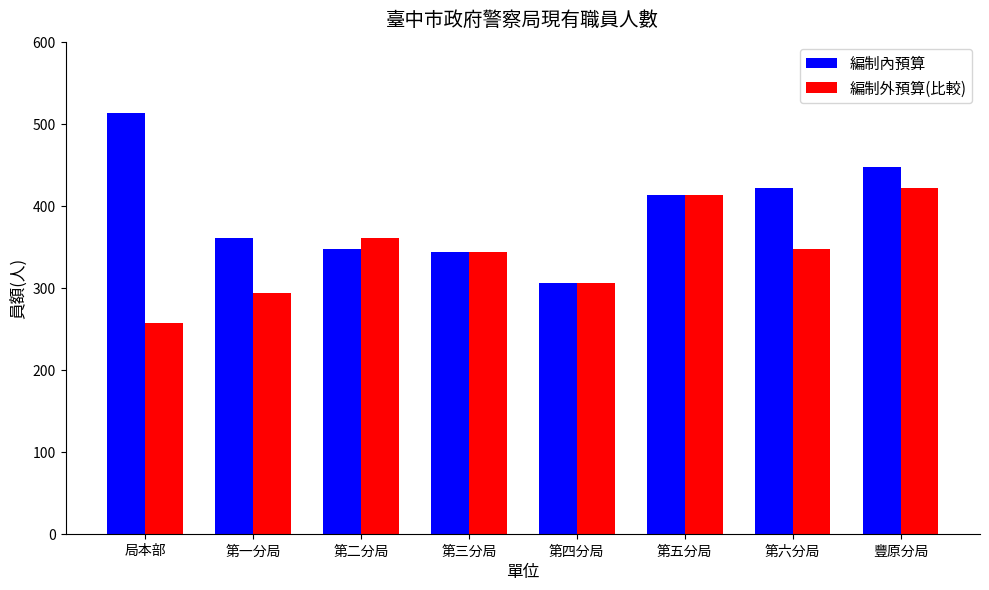

At 第一分局, list the series in order from smallest to largest.

編制外預算(比較), 編制內預算